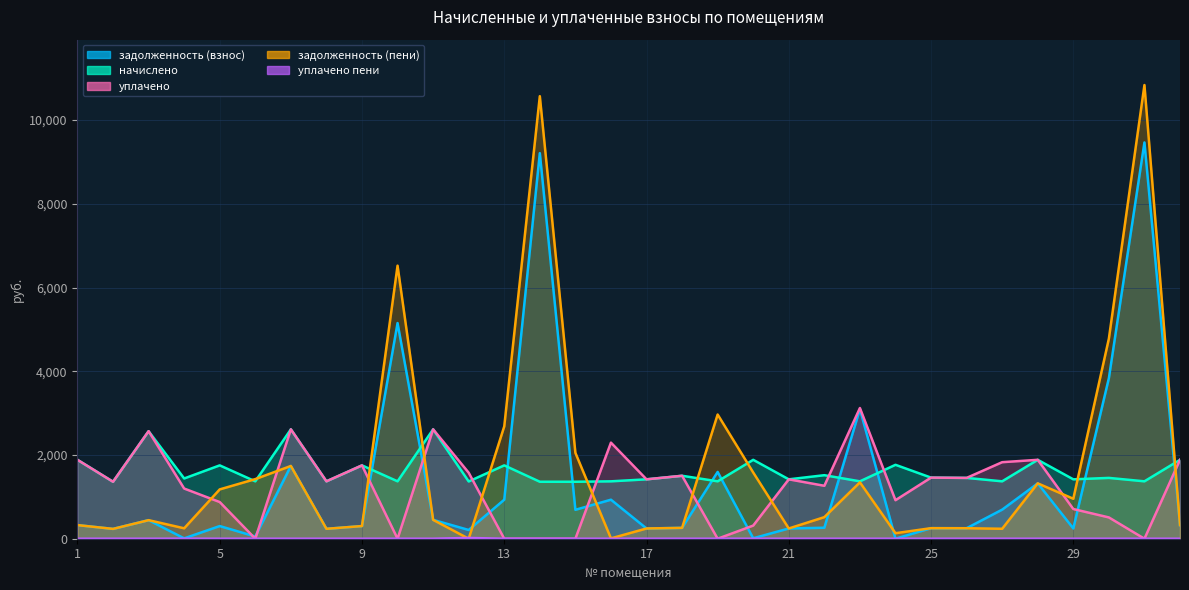

What is the total value across all series at 9?

4108.7